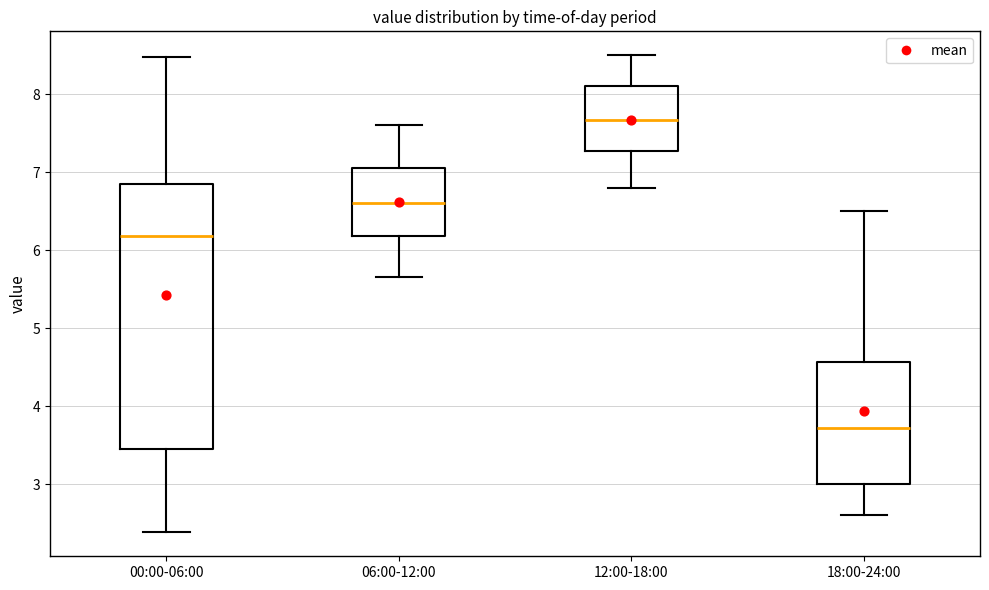

Where is the upper edge of the box for 18:00-24:00 on the y-axis? The values are not printed on the chart, so give them approximately, as read against the axis.

4.6